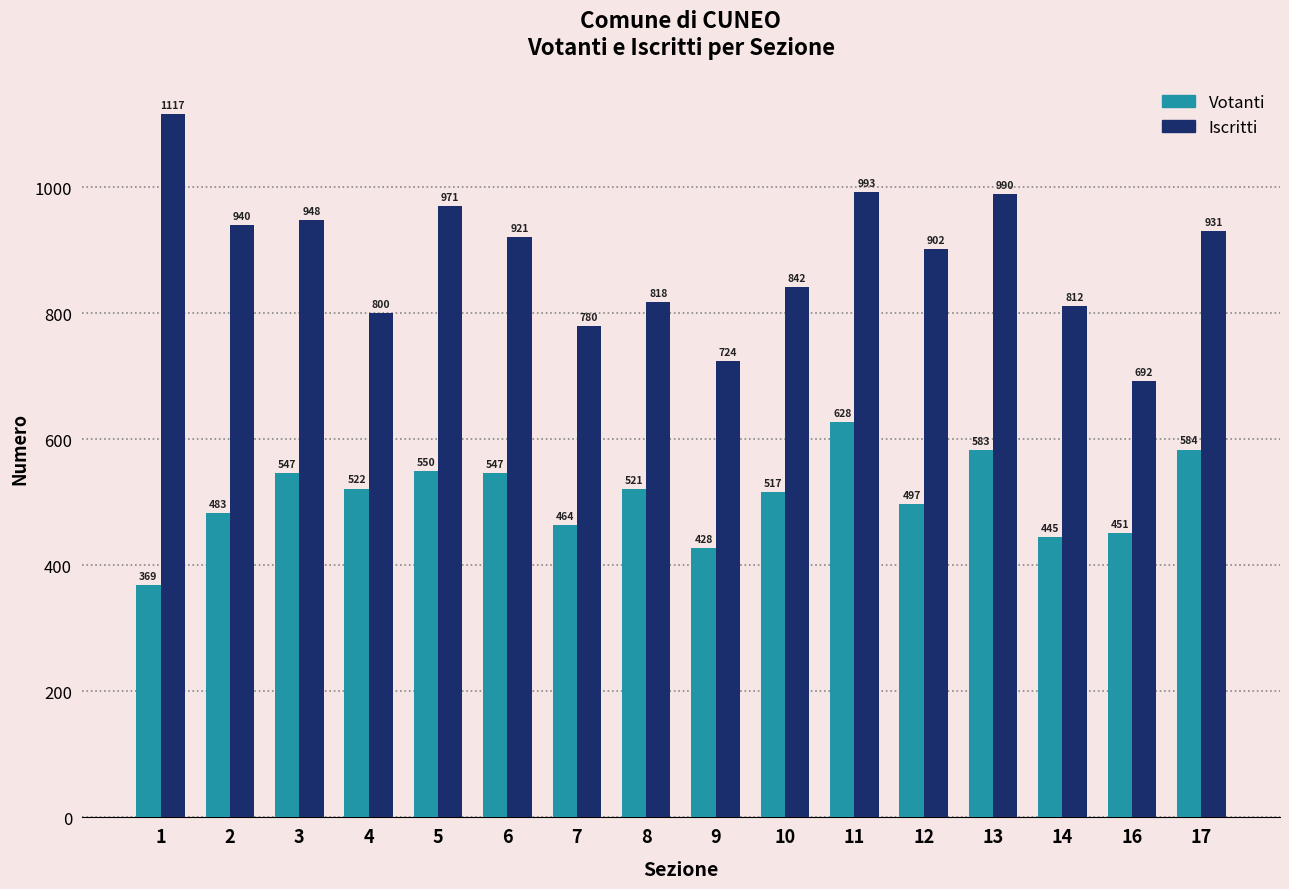

The value of Votanti at 1 is 87. True or false?

False